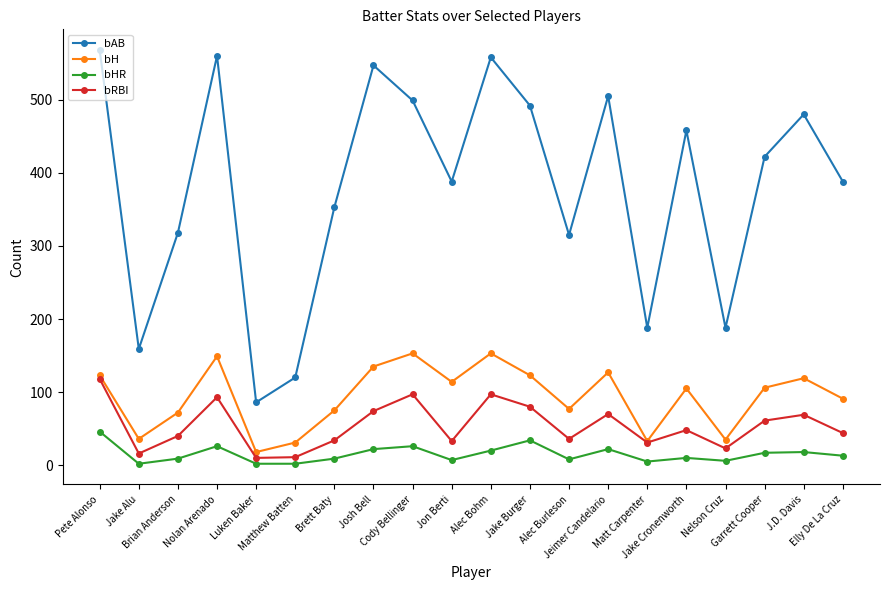

What is the maximum value for bHR?

46